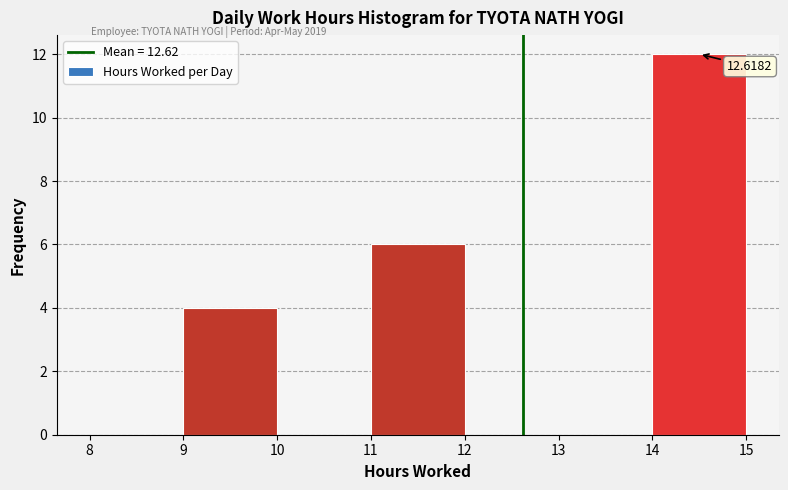

Over which range of the x-axis is the bar tallest?

14 to 15